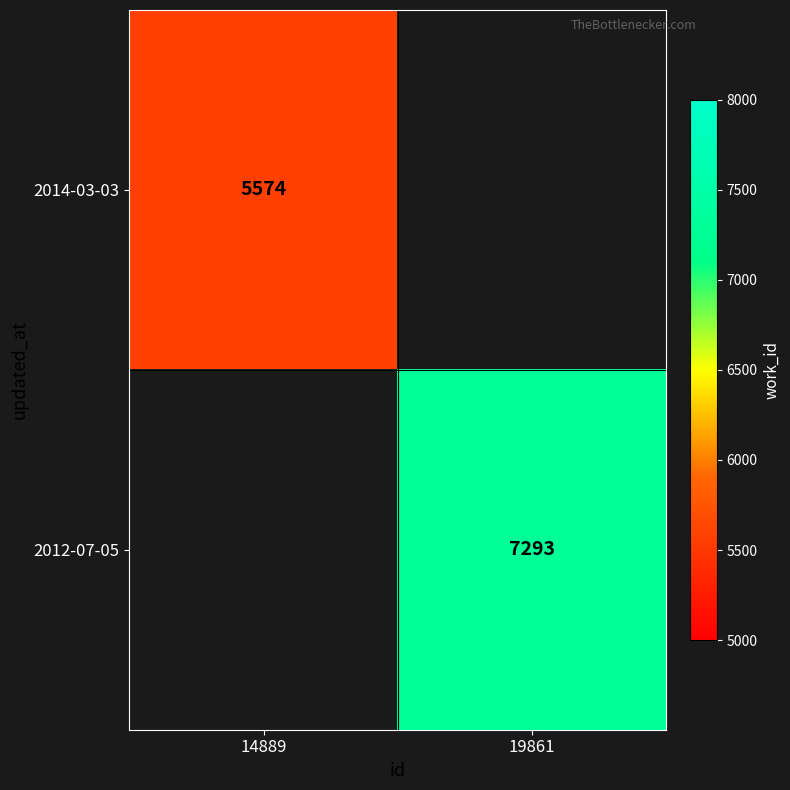

Is it true that 2014-03-03 equals 5574 at 14889?

True